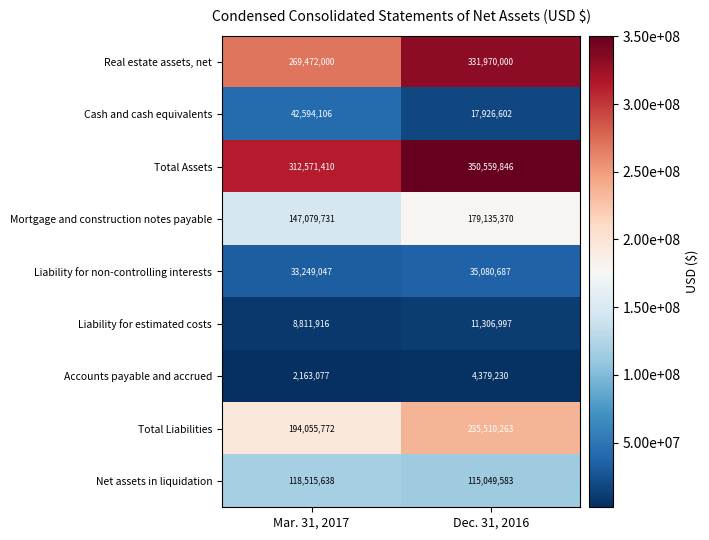

Count the number of data series in this chart.

9